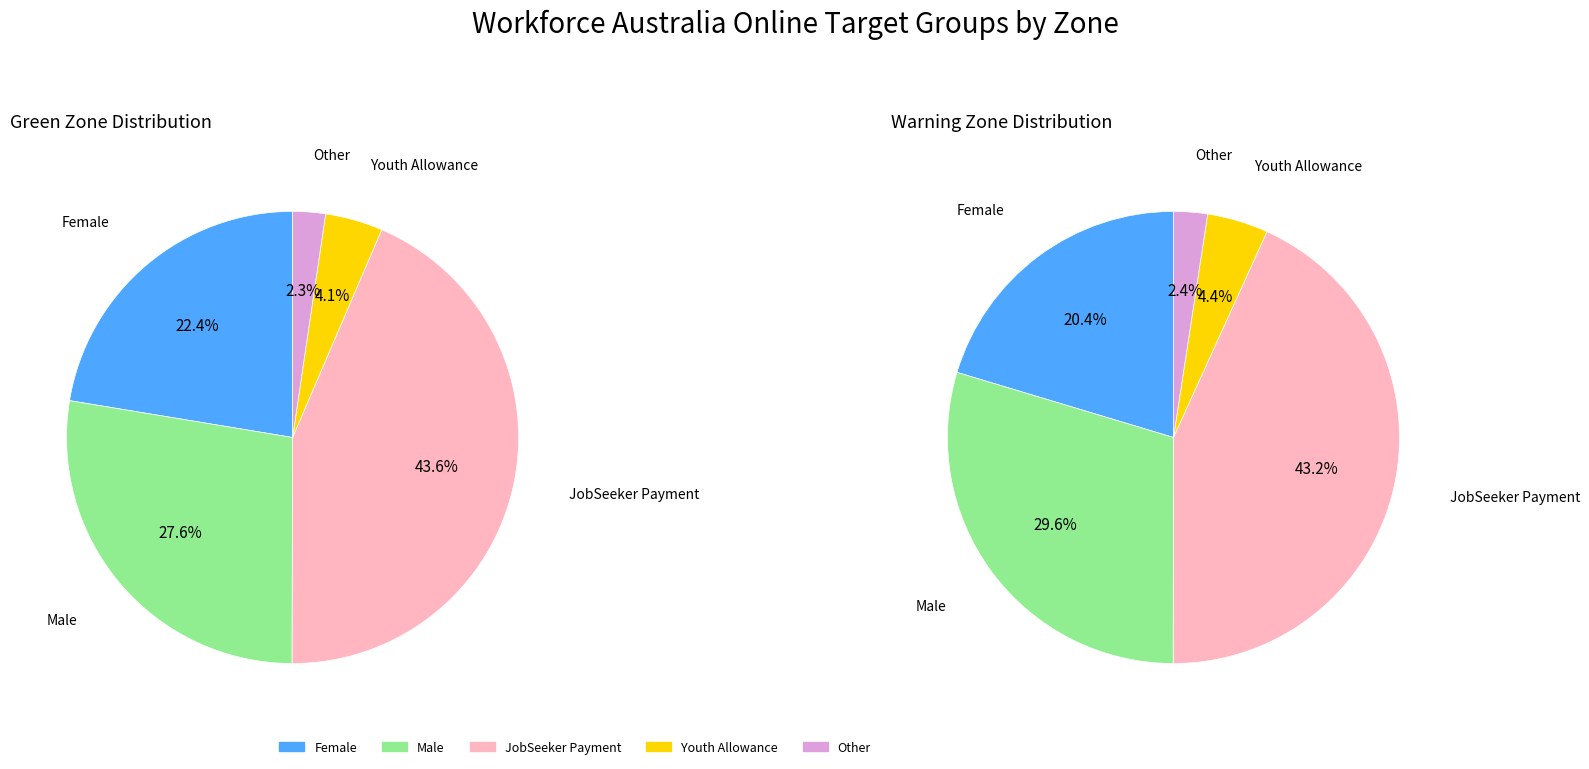

Which series has the largest range (max minus min)?

Green Zone